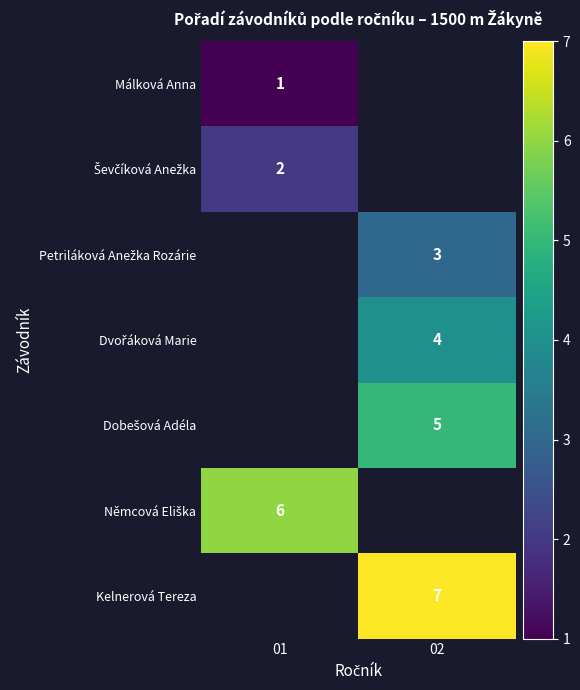

The Kelnerová Tereza series shows 2 at 02. True or false?

False